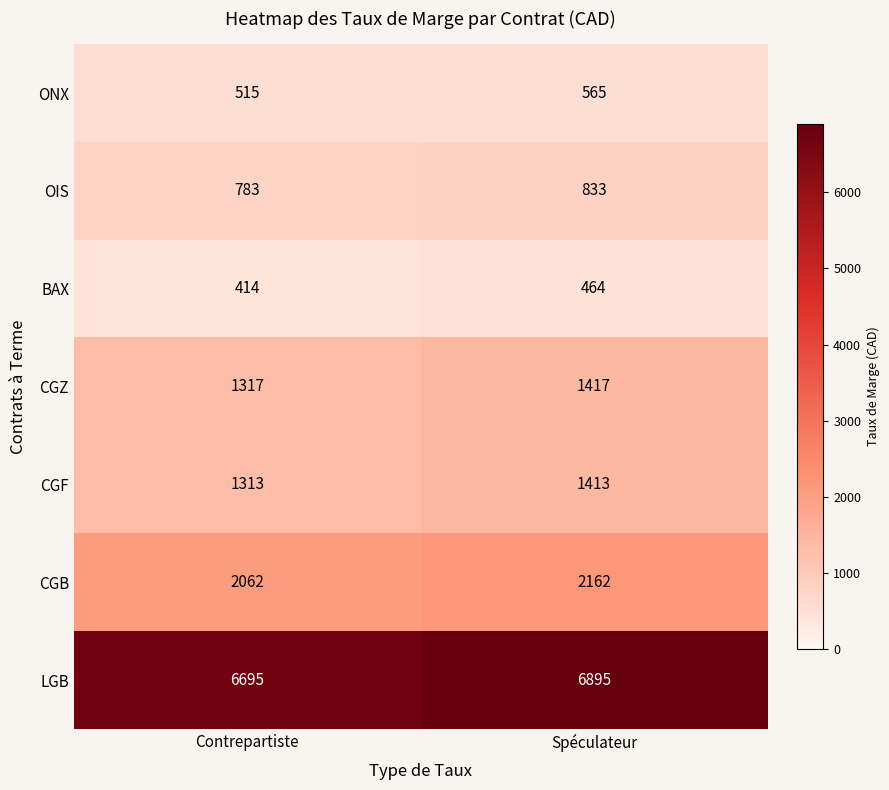

How many values in the CGZ series are below 1417?

1